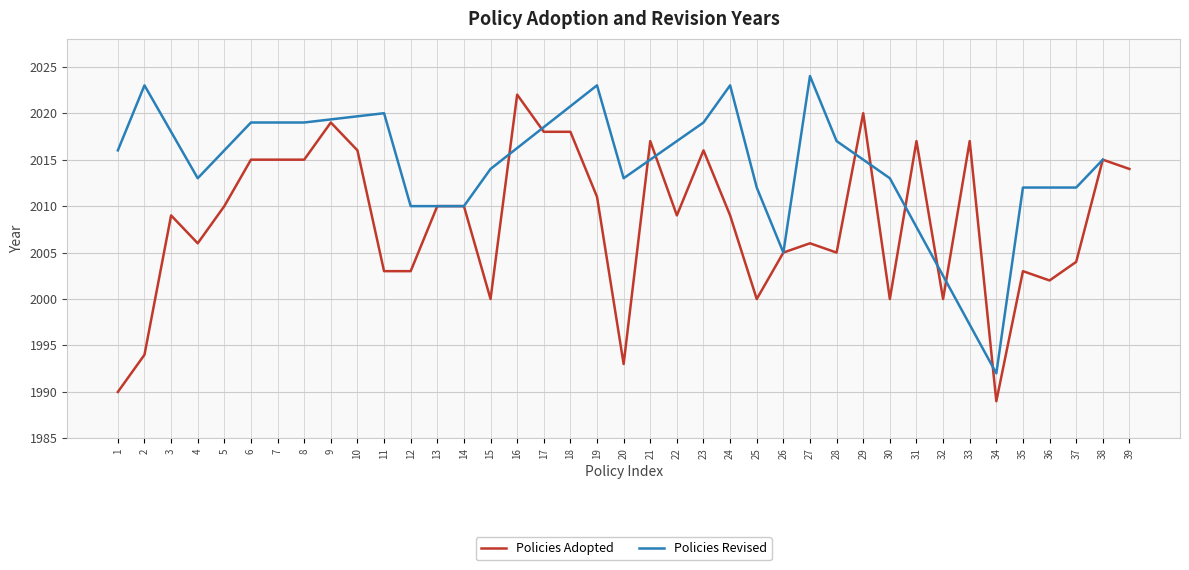

The Policies Adopted series shows 2015 at 8. True or false?

True